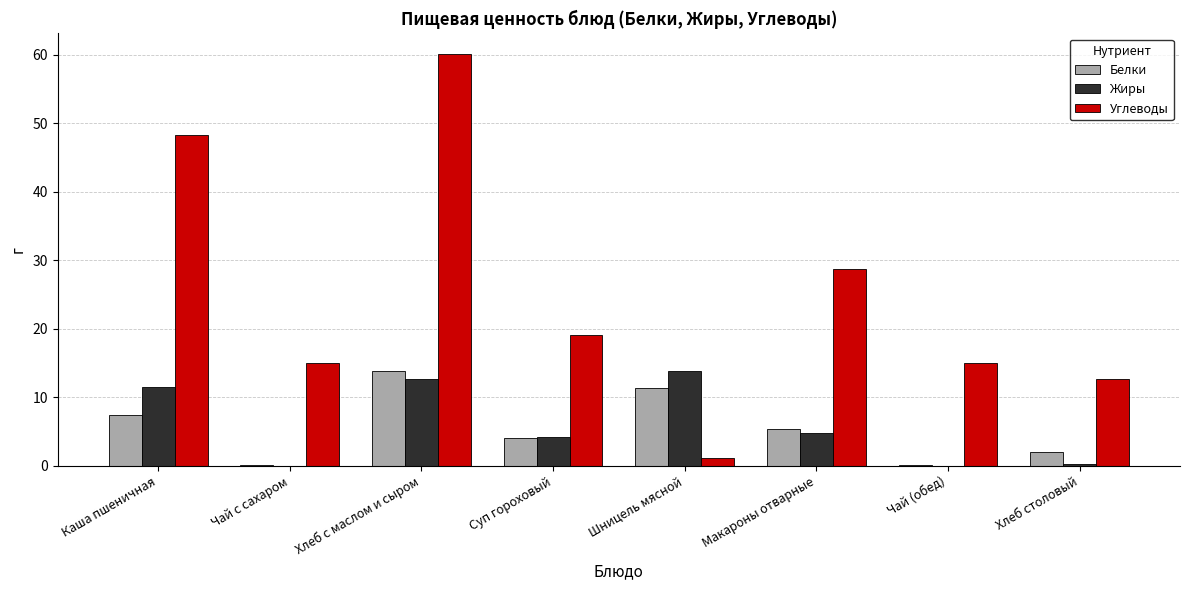

The value of Жиры at Чай с сахаром is 0.0. True or false?

True